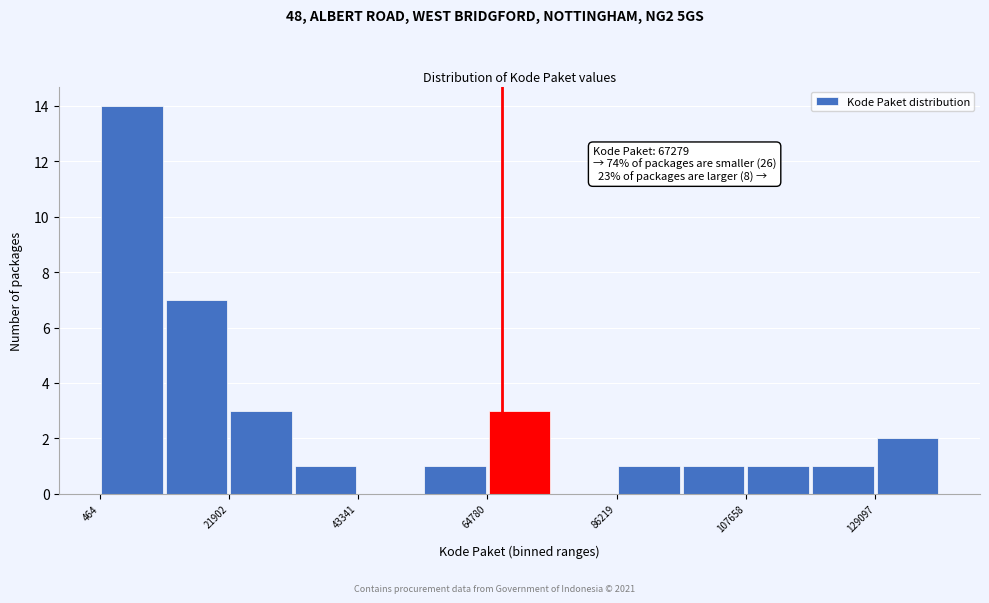

Around what value on the x-axis is the tallest bar? Give the approximate position of its centre, as read against the axis.

5000